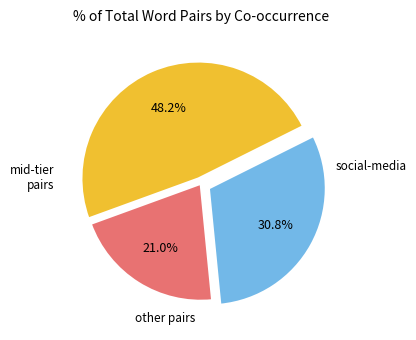

Is there a majority slice in this chart?

No